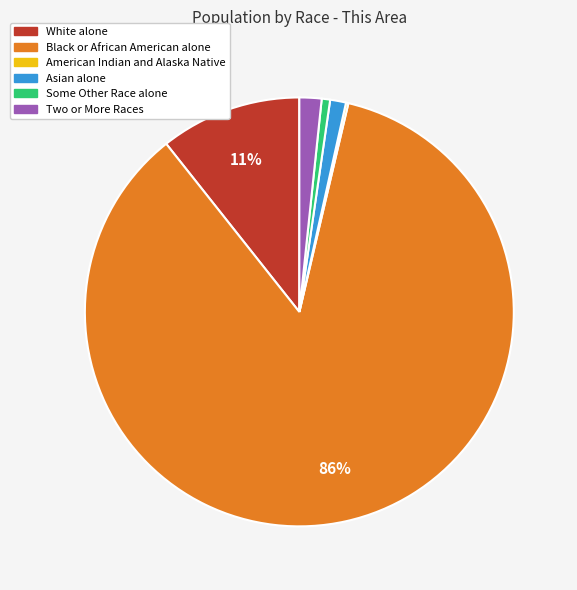

Between Asian alone and Black or African American alone, which is larger?

Black or African American alone